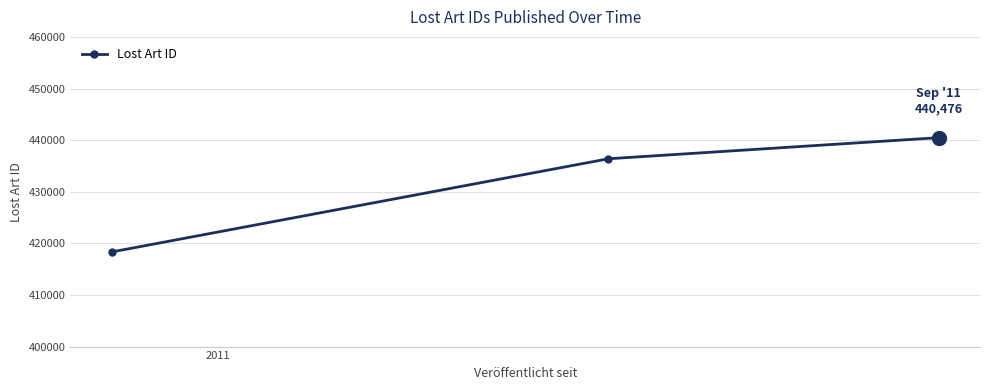

What is the average value?

431734